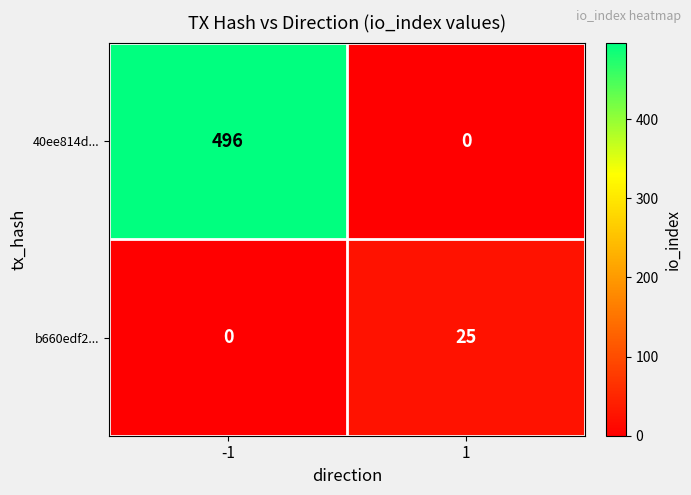

Reading right to left, list all the values displayed in this chart.

40ee814d...: 0	496
b660edf2...: 25	0